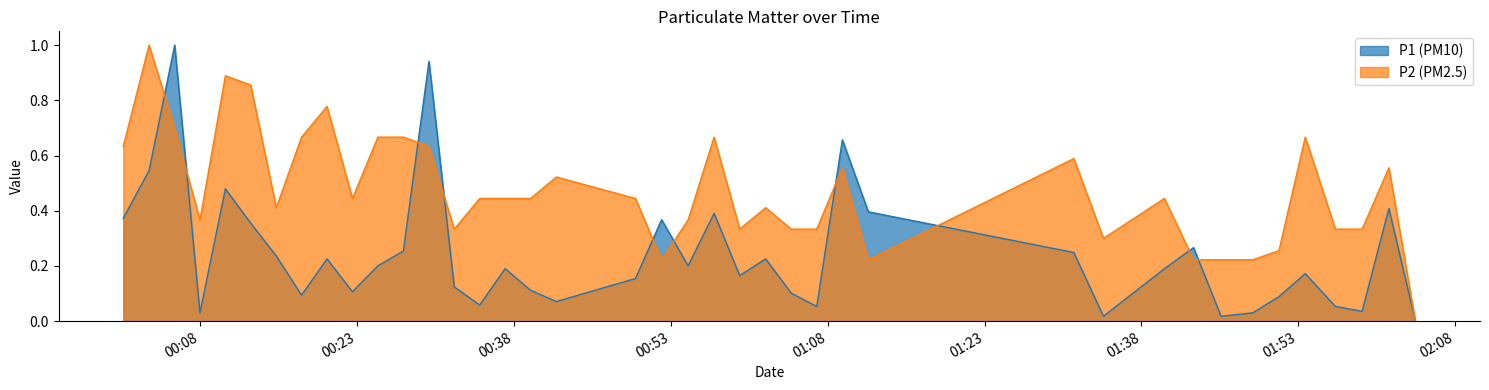

Reading left to right, transcribe all the data shown in this chart.

P1: 2022-09-27T00:00:38=0.4	2022-09-27T00:03:06=0.5	2022-09-27T00:05:33=1.0	2022-09-27T00:07:58=0.0	2022-09-27T00:10:24=0.5	2022-09-27T00:12:49=0.4	2022-09-27T00:15:16=0.2	2022-09-27T00:17:41=0.1	2022-09-27T00:20:07=0.2	2022-09-27T00:22:33=0.1	2022-09-27T00:24:59=0.2	2022-09-27T00:27:25=0.3	2022-09-27T00:29:52=0.9	2022-09-27T00:32:17=0.1	2022-09-27T00:34:43=0.1	2022-09-27T00:37:09=0.2	2022-09-27T00:39:35=0.1	2022-09-27T00:42:03=0.1	2022-09-27T00:49:37=0.2	2022-09-27T00:52:07=0.4	2022-09-27T00:54:39=0.2	2022-09-27T00:57:08=0.4	2022-09-27T00:59:35=0.2	2022-09-27T01:02:04=0.2	2022-09-27T01:04:31=0.1	2022-09-27T01:06:57=0.1	2022-09-27T01:09:24=0.7	2022-09-27T01:11:53=0.4	2022-09-27T01:31:32=0.2	2022-09-27T01:34:22=0.0	2022-09-27T01:40:12=0.2	2022-09-27T01:42:59=0.3	2022-09-27T01:45:37=0.0	2022-09-27T01:48:39=0.0	2022-09-27T01:51:09=0.1	2022-09-27T01:53:40=0.2	2022-09-27T01:56:33=0.1	2022-09-27T01:59:06=0.0	2022-09-27T02:01:40=0.4	2022-09-27T02:04:12=0.0
P2: 2022-09-27T00:00:38=0.6	2022-09-27T00:03:06=1.0	2022-09-27T00:05:33=0.7	2022-09-27T00:07:58=0.4	2022-09-27T00:10:24=0.9	2022-09-27T00:12:49=0.9	2022-09-27T00:15:16=0.4	2022-09-27T00:17:41=0.7	2022-09-27T00:20:07=0.8	2022-09-27T00:22:33=0.4	2022-09-27T00:24:59=0.7	2022-09-27T00:27:25=0.7	2022-09-27T00:29:52=0.6	2022-09-27T00:32:17=0.3	2022-09-27T00:34:43=0.4	2022-09-27T00:37:09=0.4	2022-09-27T00:39:35=0.4	2022-09-27T00:42:03=0.5	2022-09-27T00:49:37=0.4	2022-09-27T00:52:07=0.2	2022-09-27T00:54:39=0.4	2022-09-27T00:57:08=0.7	2022-09-27T00:59:35=0.3	2022-09-27T01:02:04=0.4	2022-09-27T01:04:31=0.3	2022-09-27T01:06:57=0.3	2022-09-27T01:09:24=0.6	2022-09-27T01:11:53=0.2	2022-09-27T01:31:32=0.6	2022-09-27T01:34:22=0.3	2022-09-27T01:40:12=0.4	2022-09-27T01:42:59=0.2	2022-09-27T01:45:37=0.2	2022-09-27T01:48:39=0.2	2022-09-27T01:51:09=0.3	2022-09-27T01:53:40=0.7	2022-09-27T01:56:33=0.3	2022-09-27T01:59:06=0.3	2022-09-27T02:01:40=0.6	2022-09-27T02:04:12=0.0